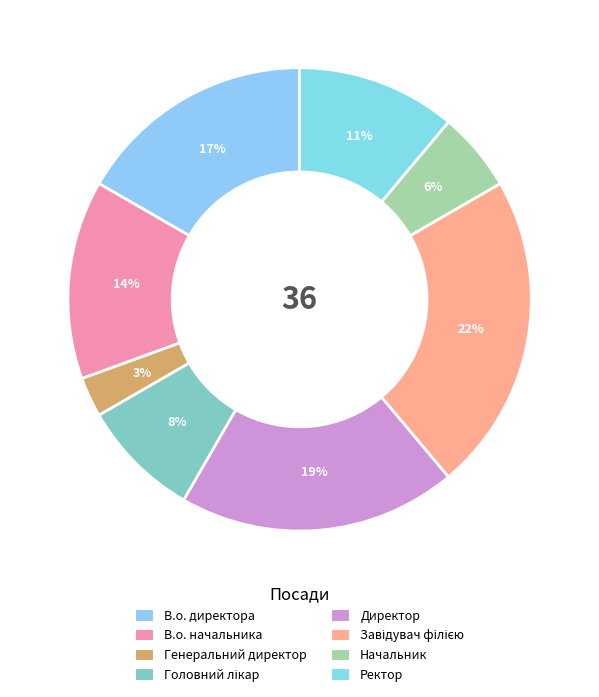

To the nearest percent, what is the average slice percentage?

12%